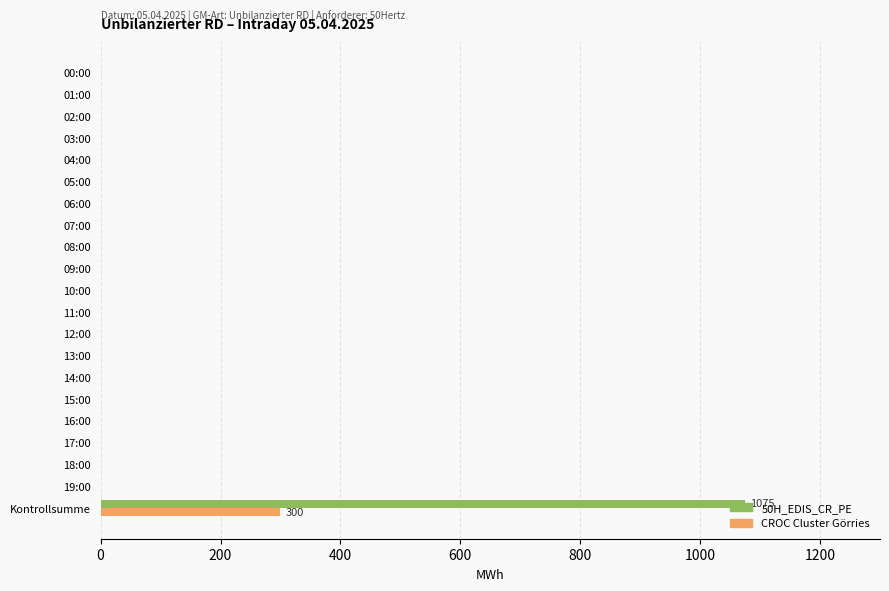

At which category is the sum across all series the highest?

Kontrollsumme